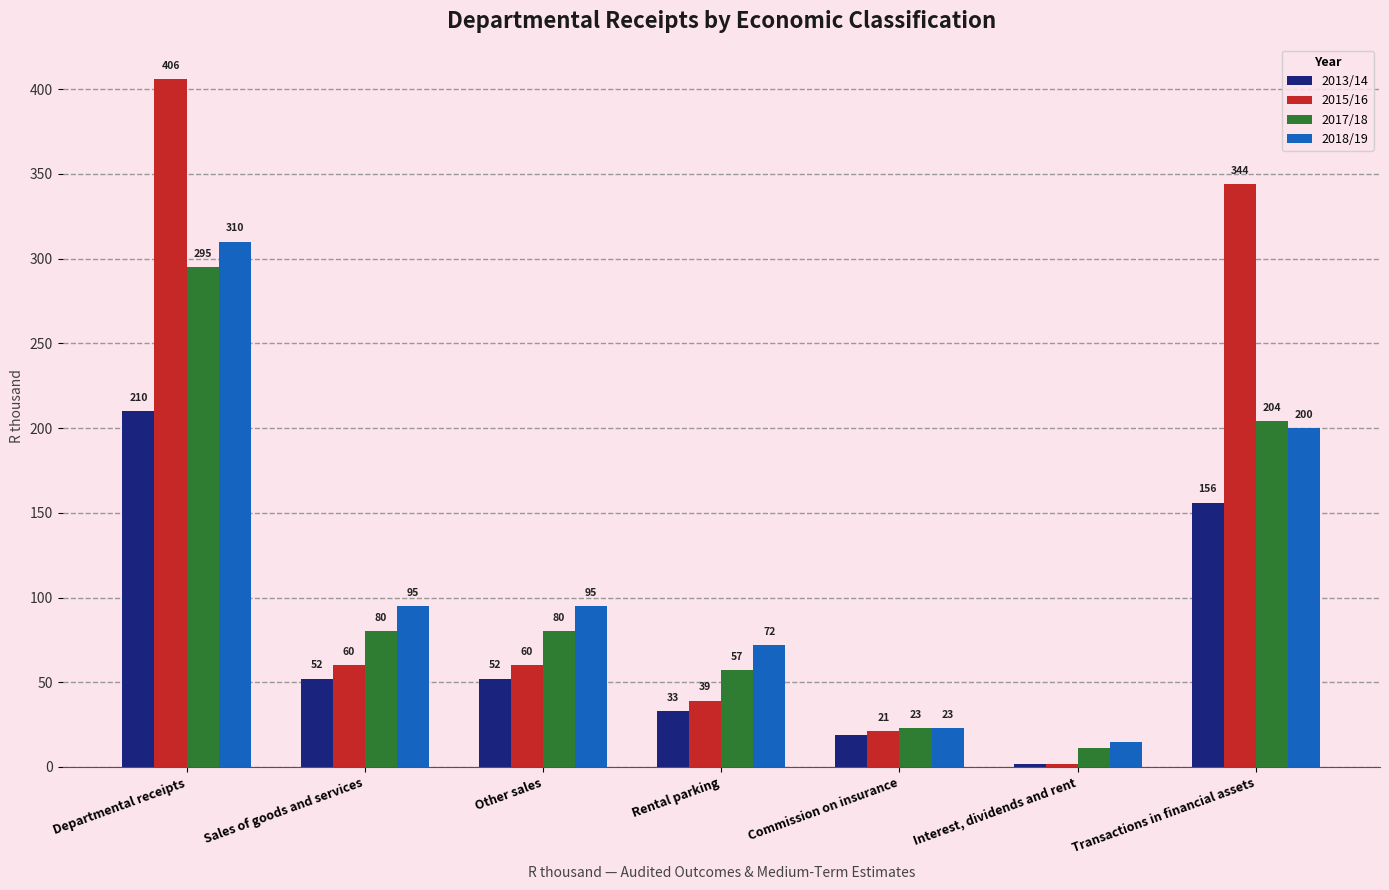

How many bars are there in total?

28